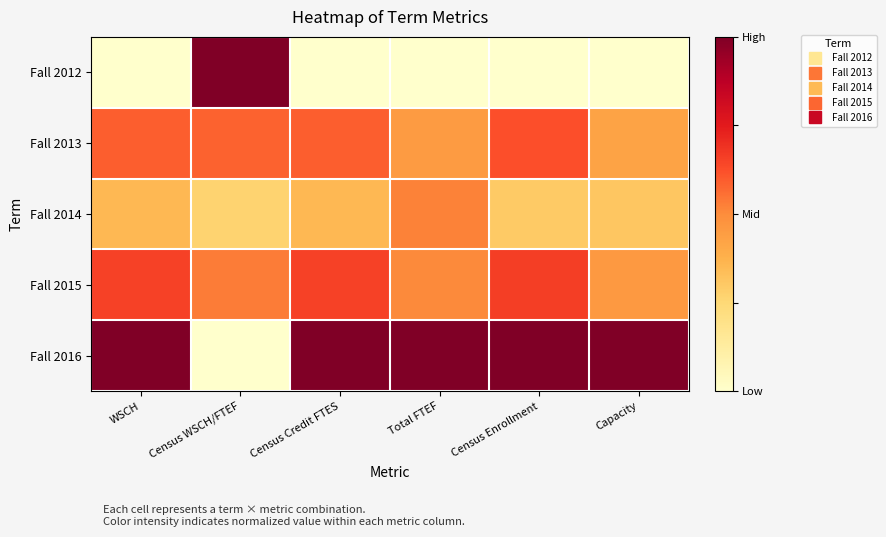

Which series has the largest total across all categories?

Fall 2016